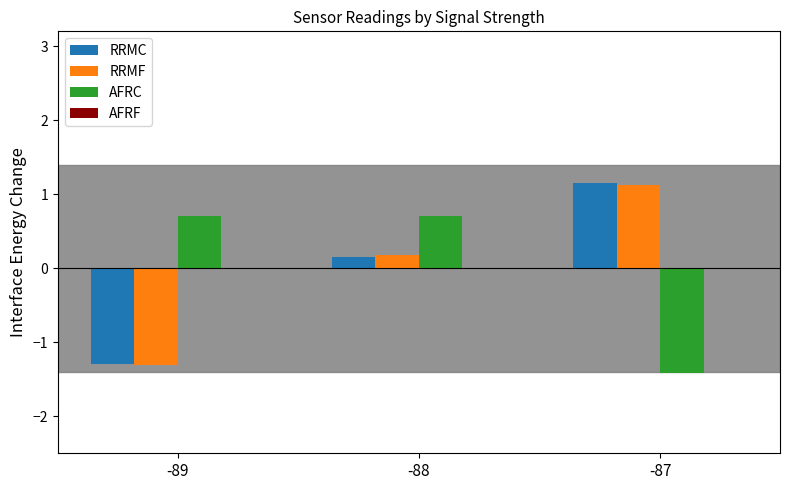

Which category has the highest value in the RRMF series?

-87